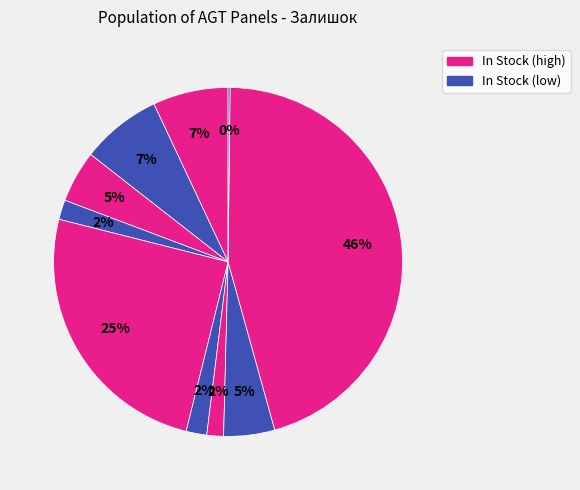

To the nearest percent, what is the average slice percentage?

10%